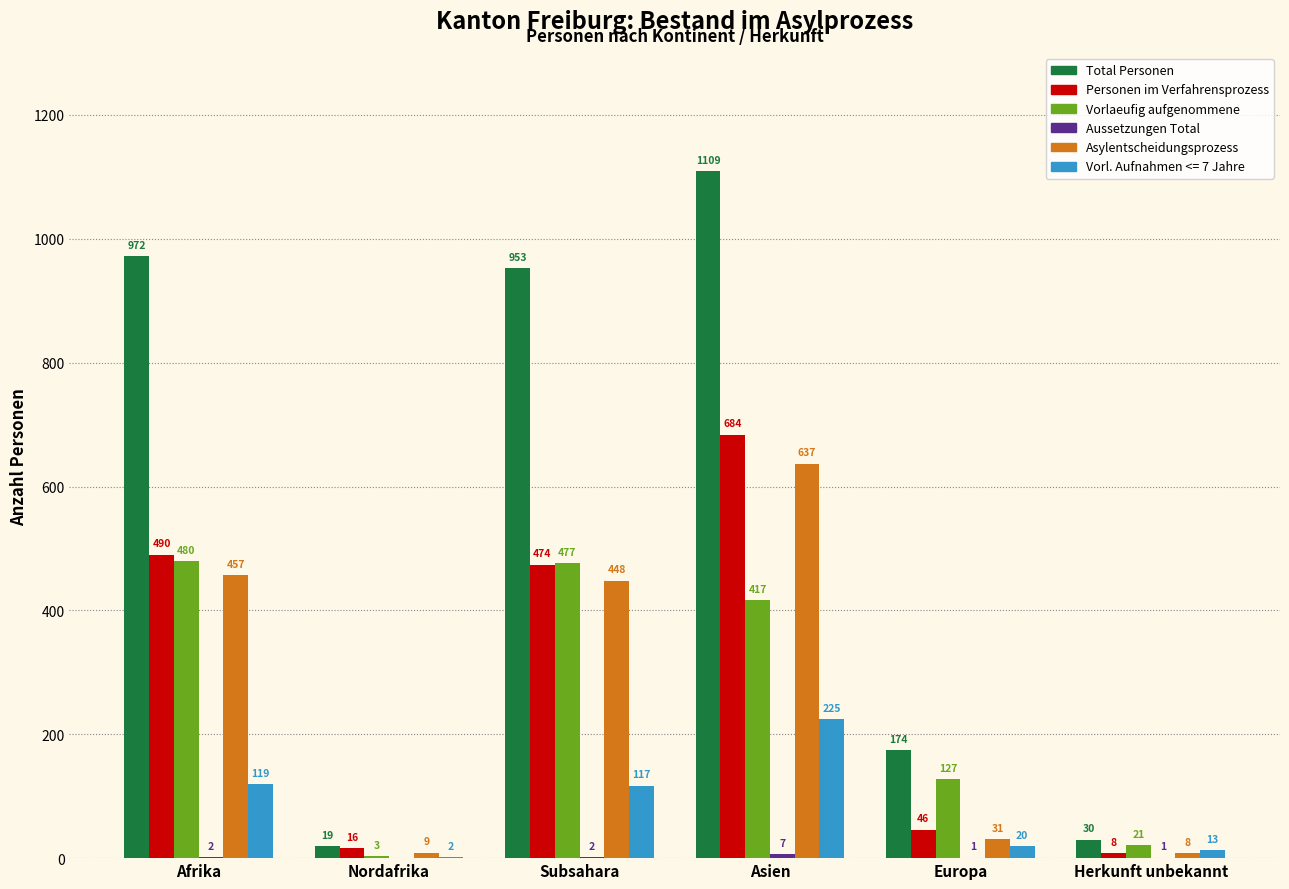

Are the bars grouped side by side (vs. stacked)?

Yes